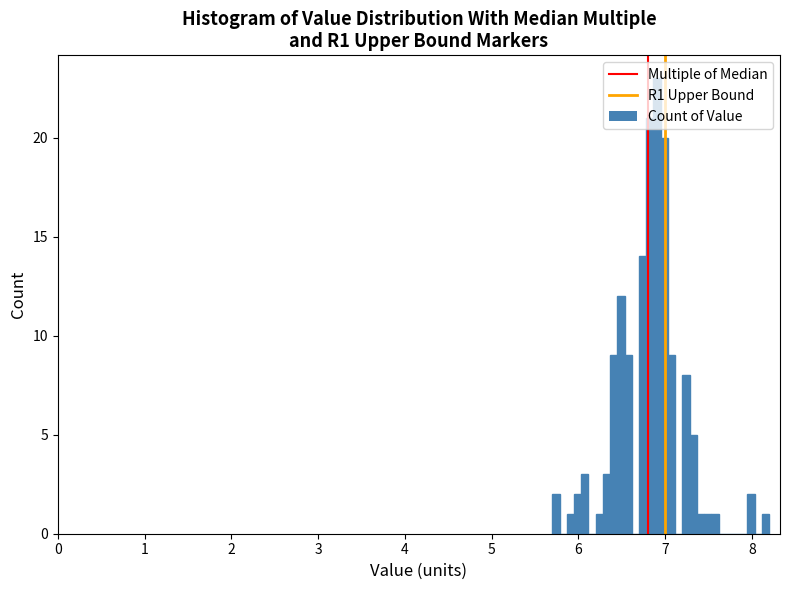

Read against the x-axis, roughly where is the centre of the tallest bar?

6.9